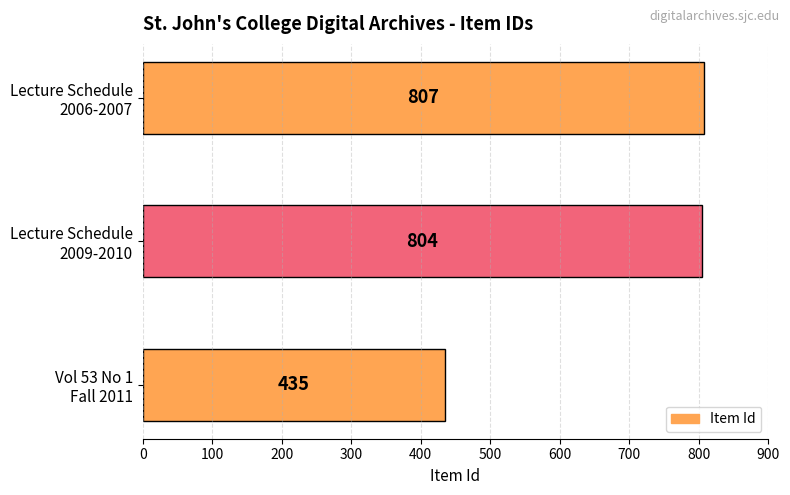

Are the bars grouped side by side (vs. stacked)?

No